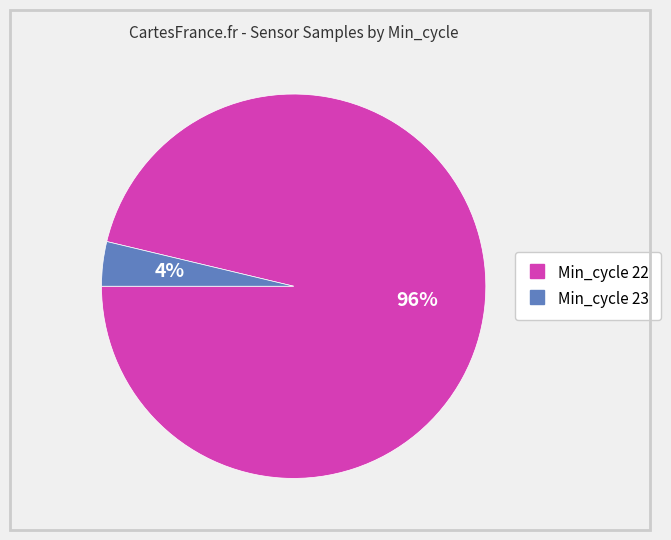

Is there any slice that represents more than half of the pie?

Yes